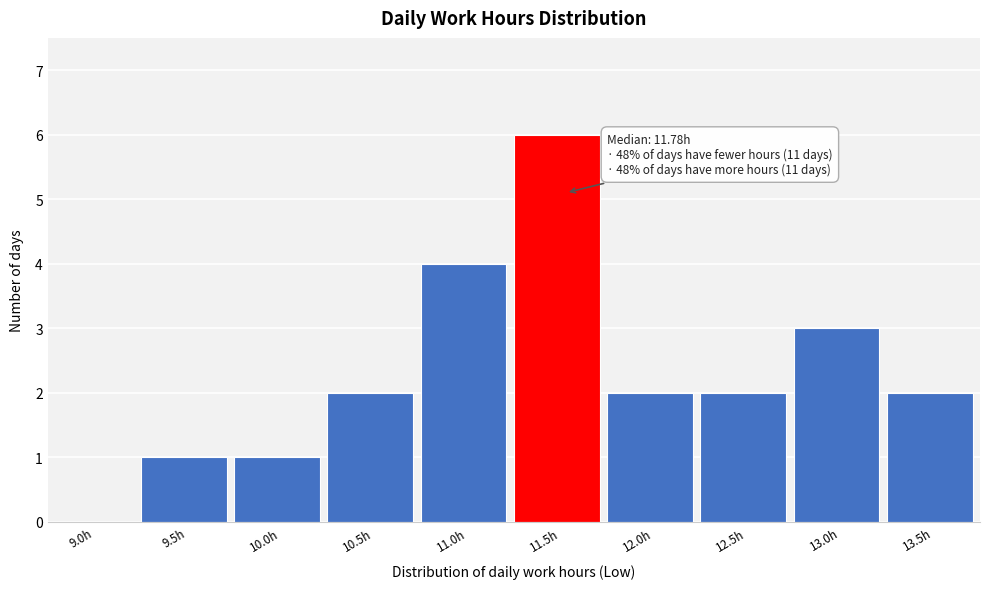

Reading left to right, what are all the values shown in this chart?

9.0h=0	9.5h=1	10.0h=1	10.5h=2	11.0h=4	11.5h=6	12.0h=2	12.5h=2	13.0h=3	13.5h=2